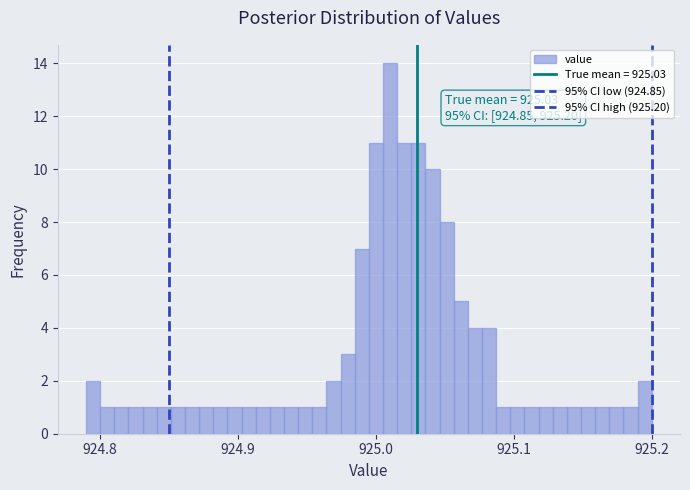

Around what value on the x-axis is the tallest bar? Give the approximate position of its centre, as read against the axis.

925.01